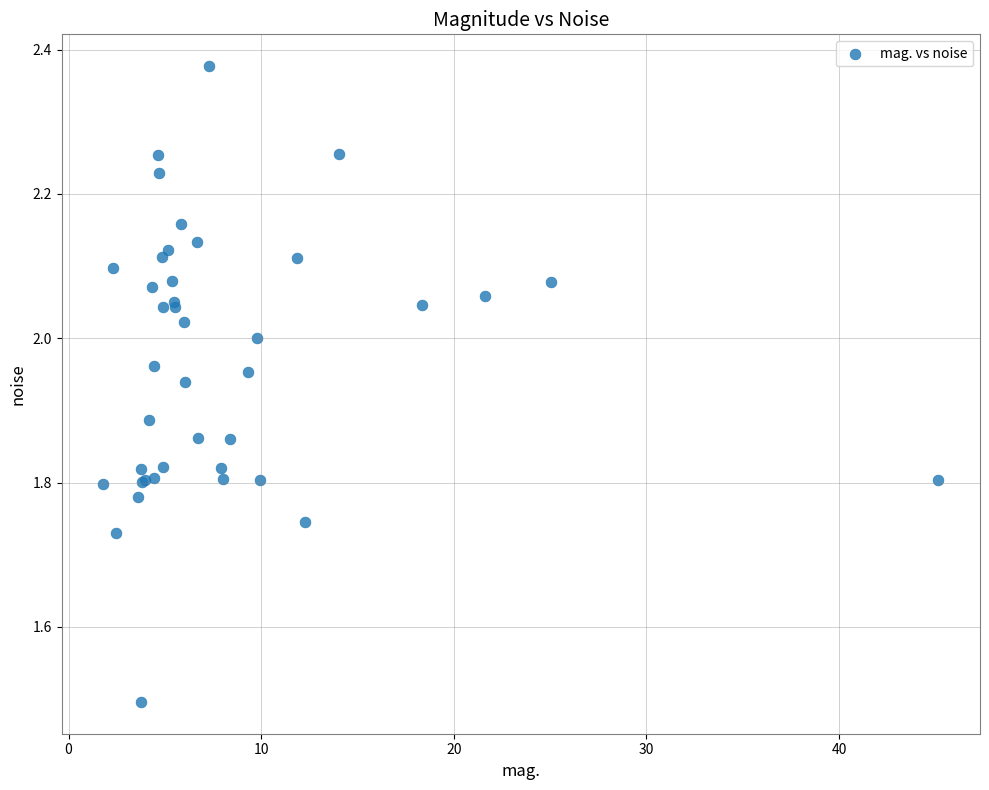

What Y value in the scatter plot is closest to 1?

1.5